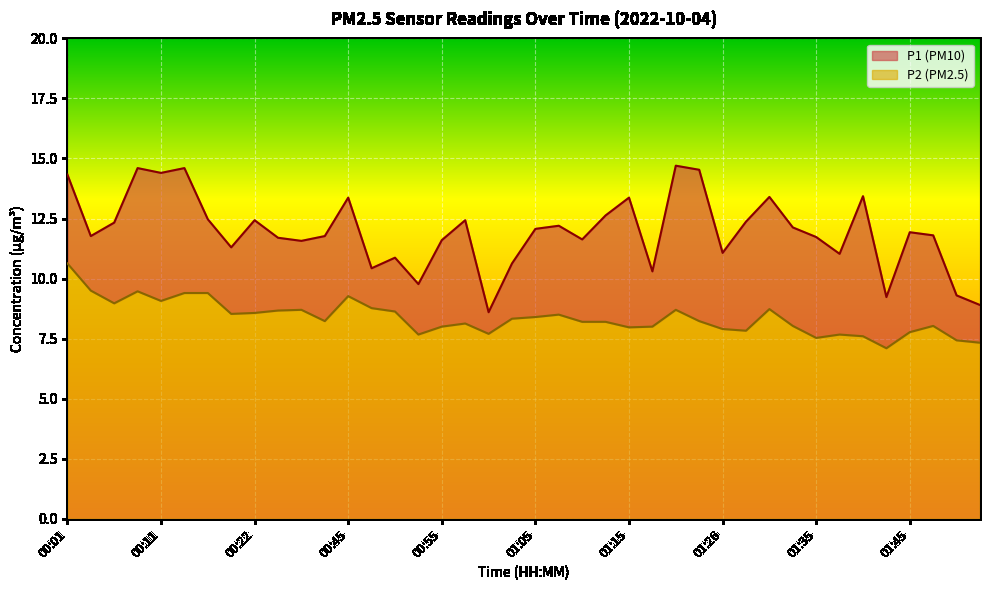

Which series has the largest total across all categories?

P1